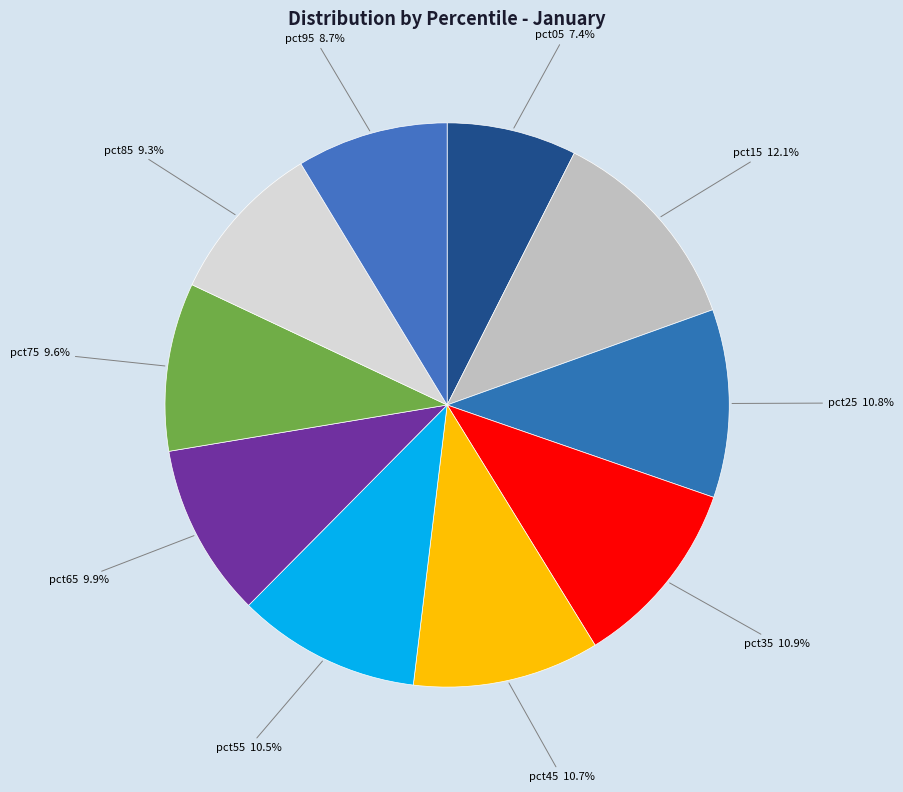

Which category has the biggest portion of the pie?

pct15